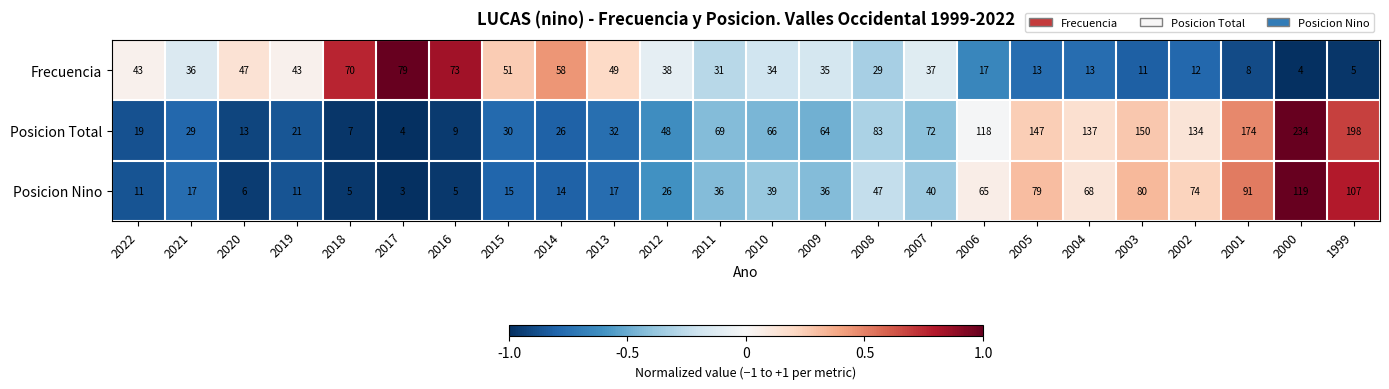

At which category is the sum across all series the highest?

2000